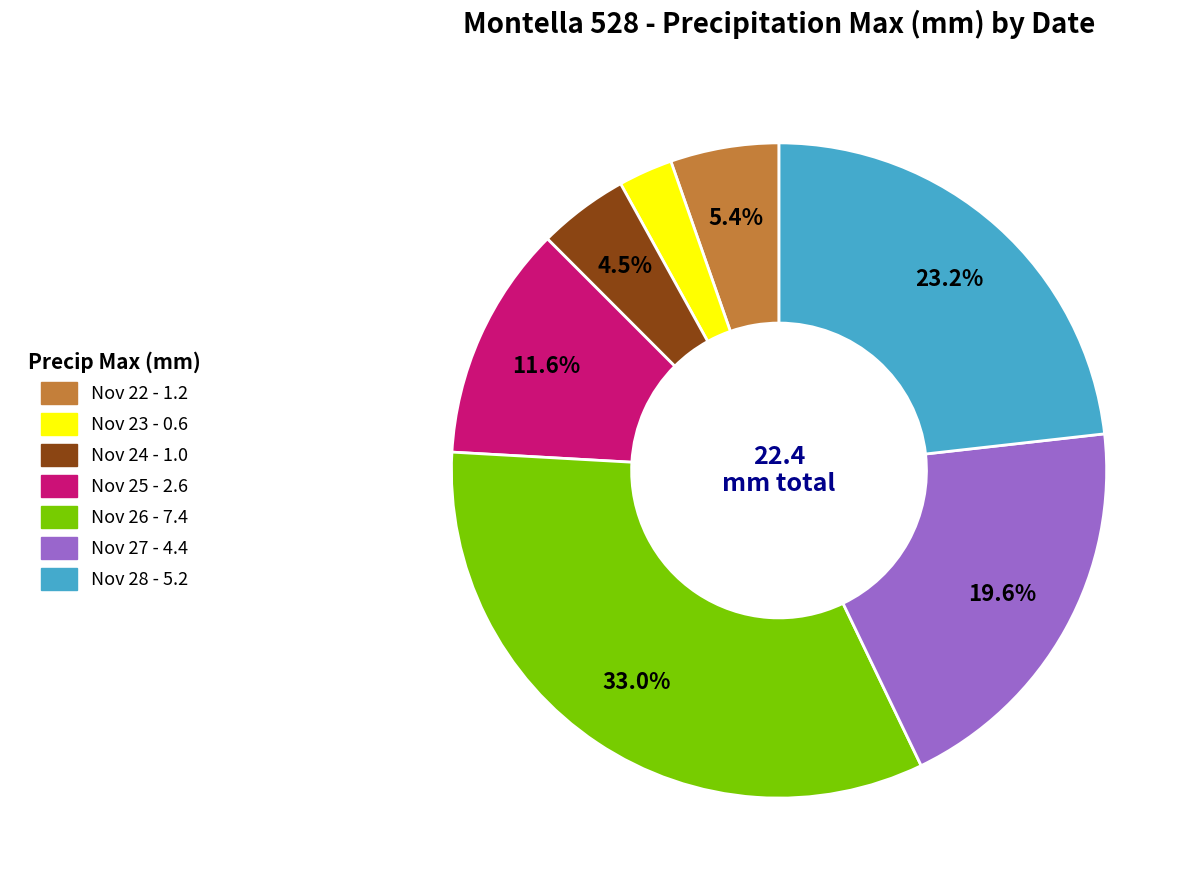

Is there any slice that represents more than half of the pie?

No